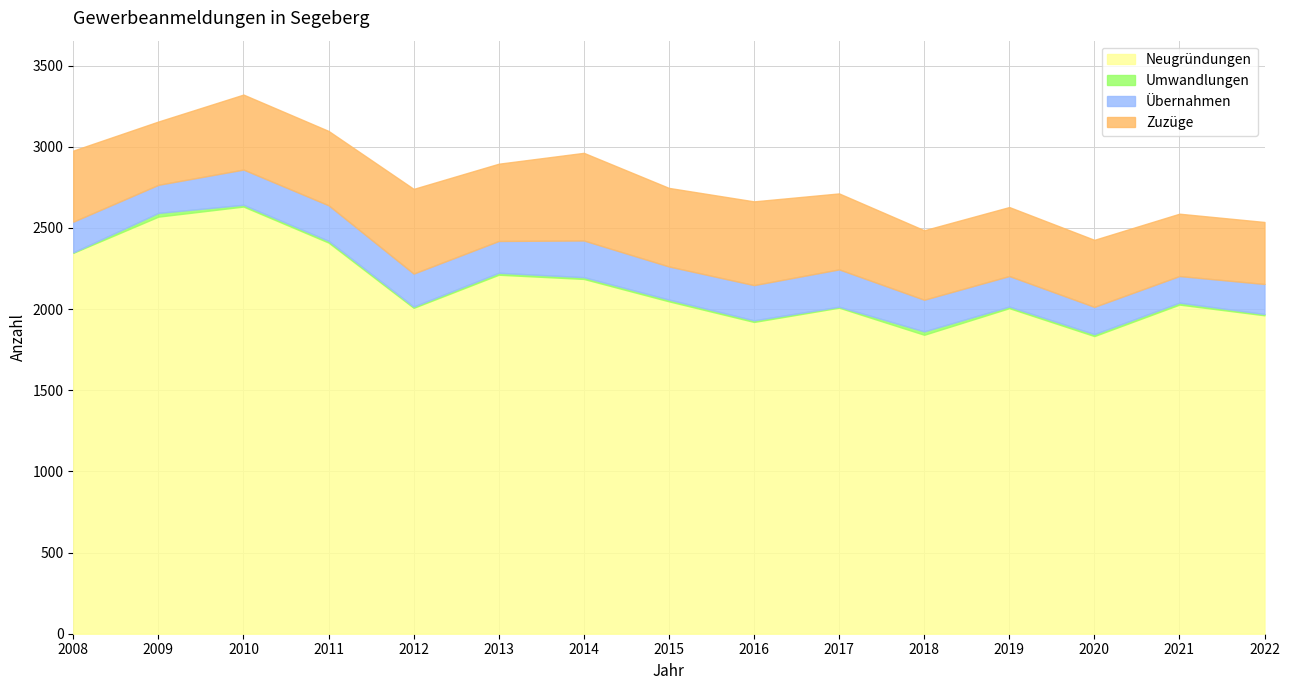

True or false: Zuzüge and Übernahmen intersect in this chart.

False